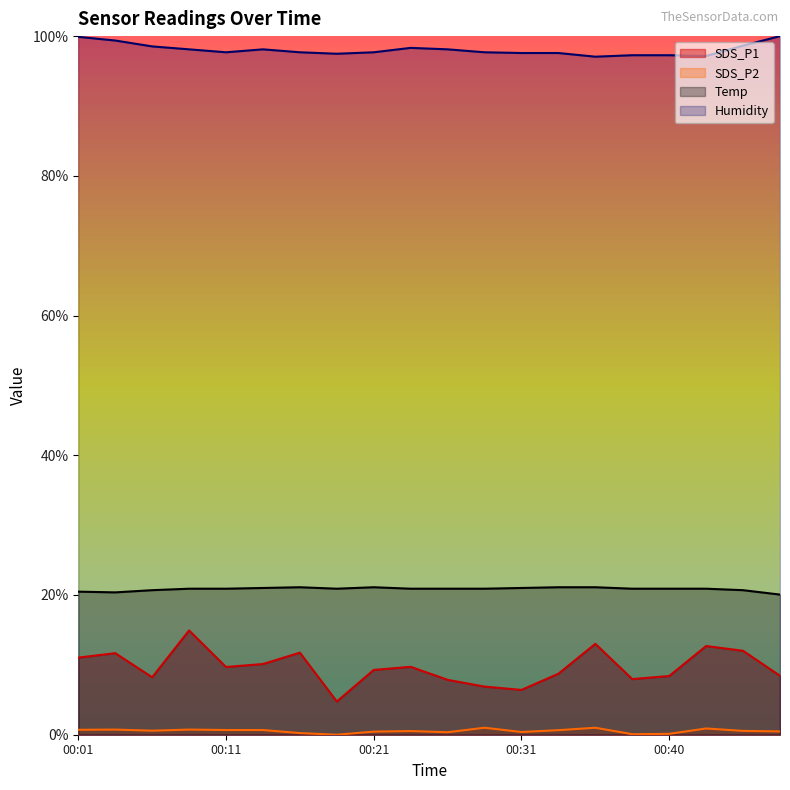

Is it true that SDS_P1 equals 4.8 at 00:19?

True